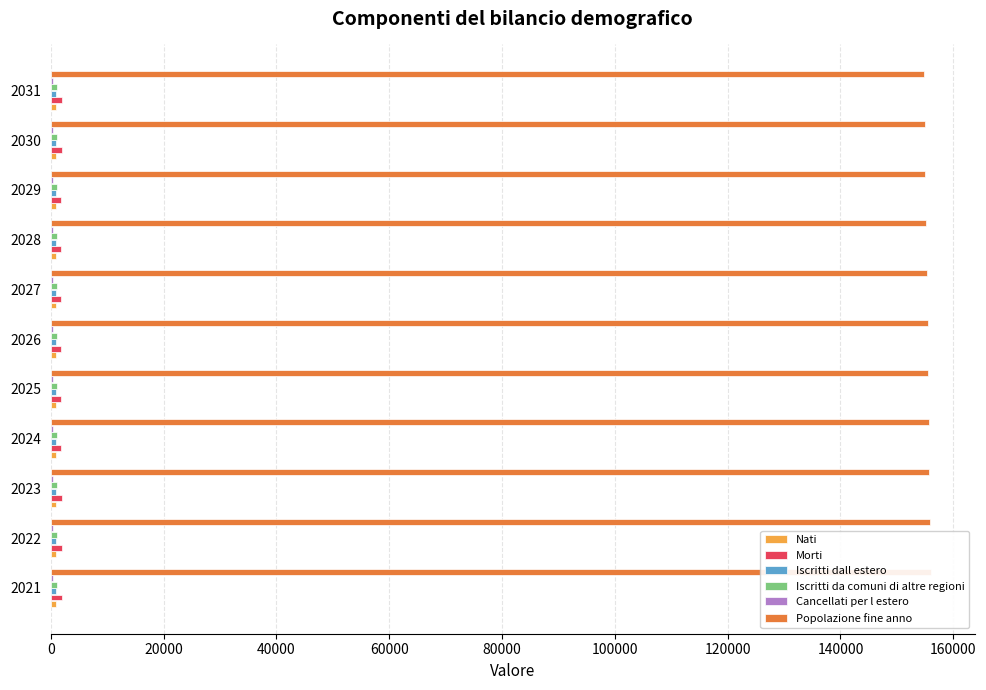

Which series has the largest range (max minus min)?

Popolazione fine anno